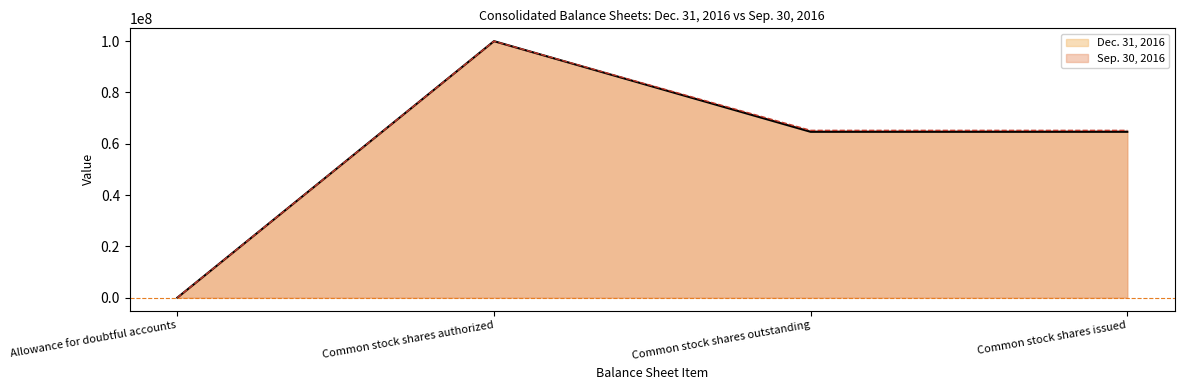

Reading left to right, transcribe all the data shown in this chart.

Dec. 31, 2016: Allowance for doubtful accounts=4283	Common stock shares authorized=100000000	Common stock shares outstanding=64664000	Common stock shares issued=64664000
Sep. 30, 2016: Allowance for doubtful accounts=4226	Common stock shares authorized=100000000	Common stock shares outstanding=65223000	Common stock shares issued=65223000